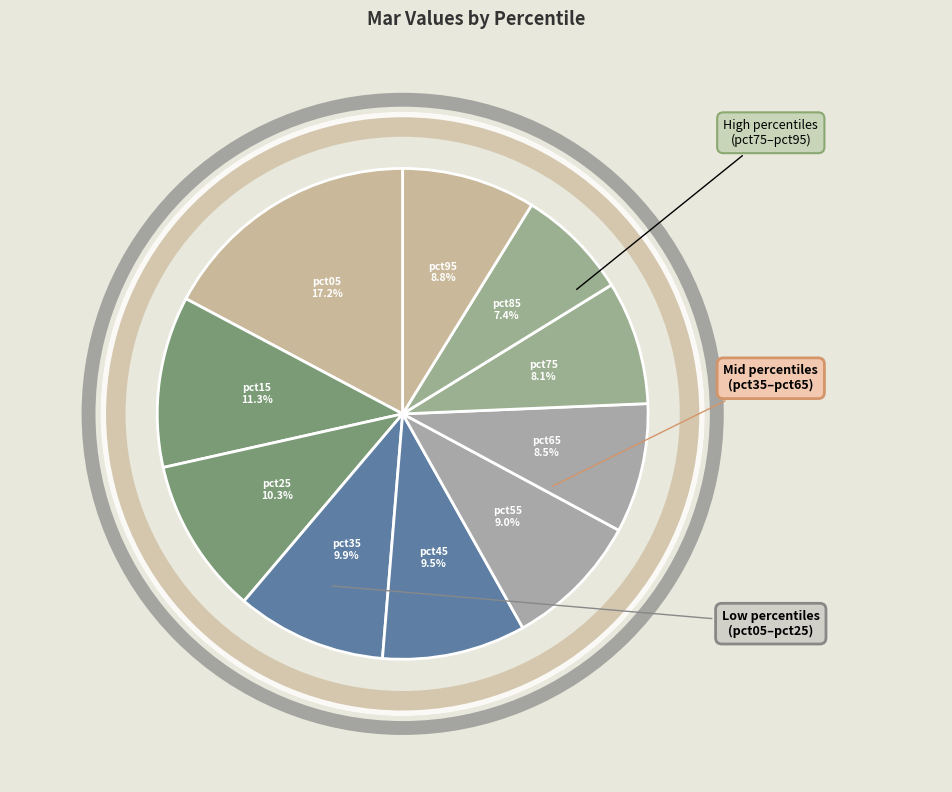

How many slices are in this pie chart?

10